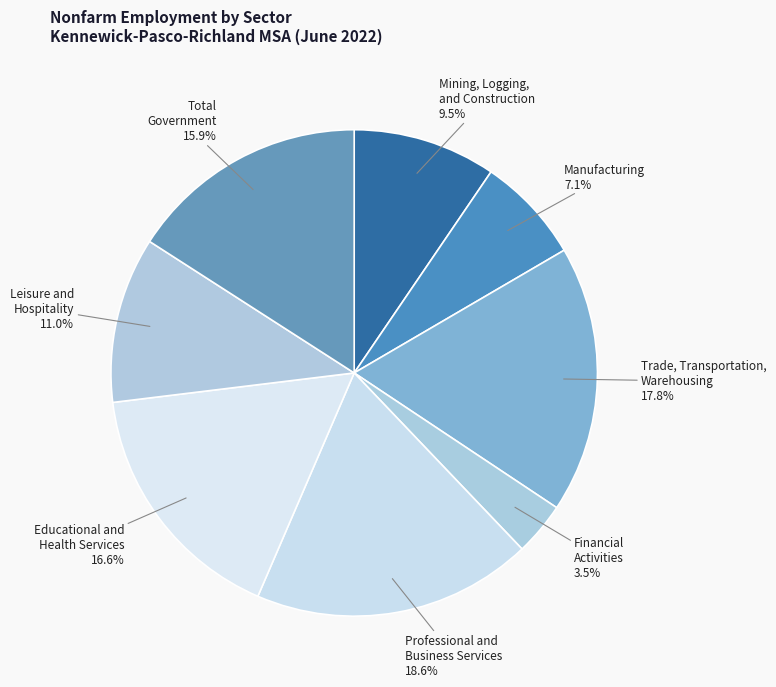

Does any single category account for the majority?

No